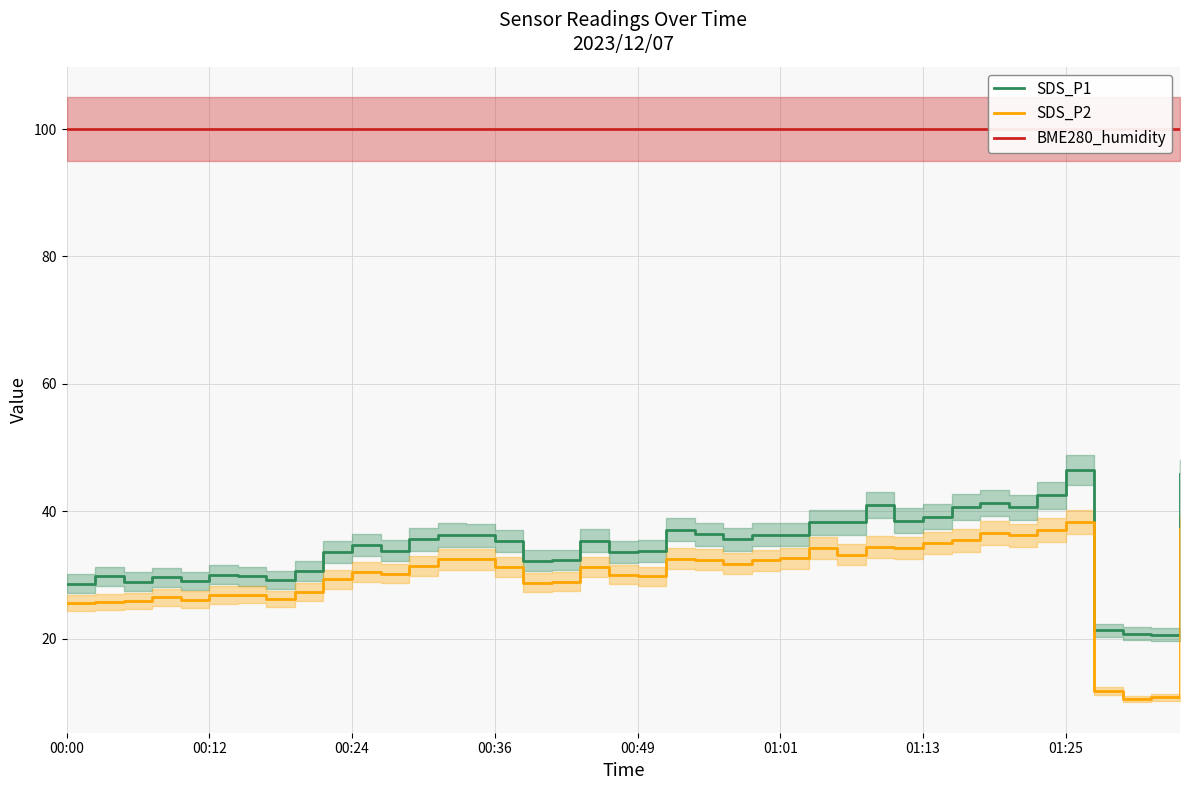

The SDS_P1 series shows 16.8 at 00:36. True or false?

False